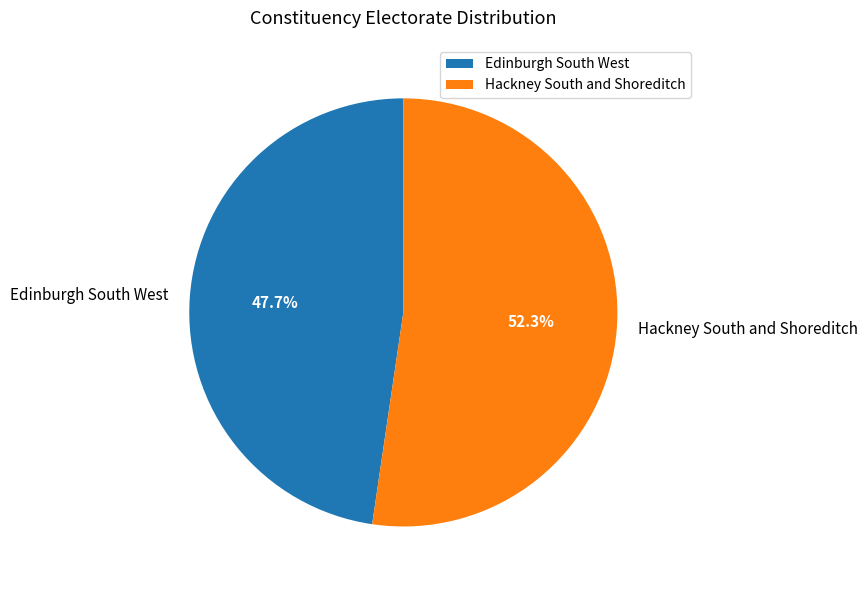

What percentage do Hackney South and Shoreditch and Edinburgh South West together represent?

100.0%